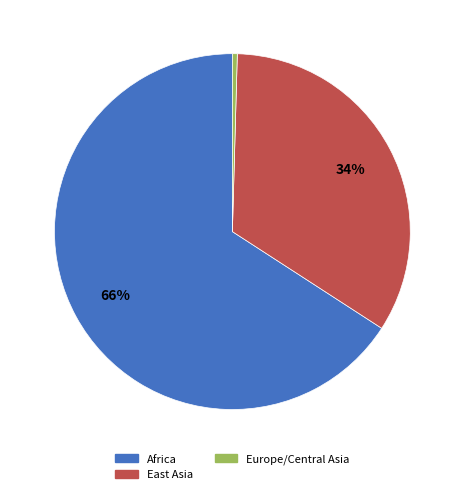

Is there any slice that represents more than half of the pie?

Yes